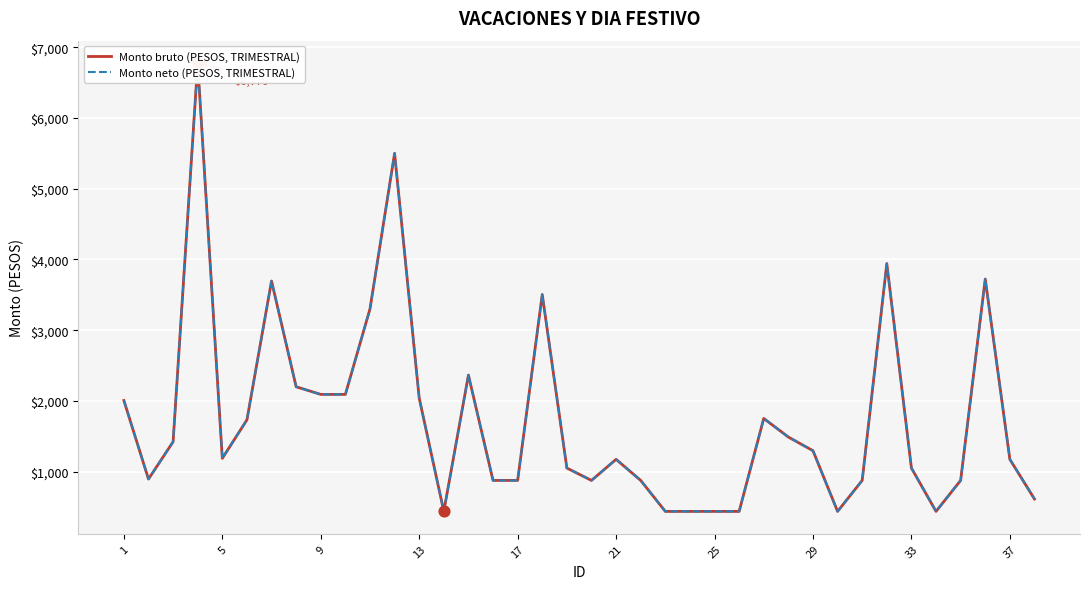

What are all the series names shown in the legend?

Monto bruto (PESOS, TRIMESTRAL), Monto neto (PESOS, TRIMESTRAL)